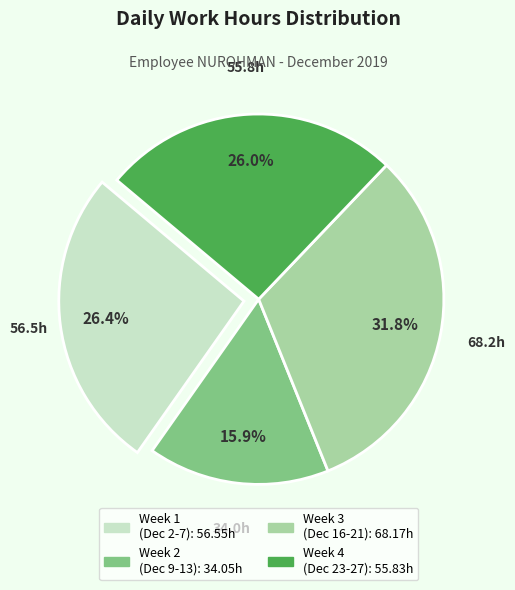

Does any single category account for the majority?

No